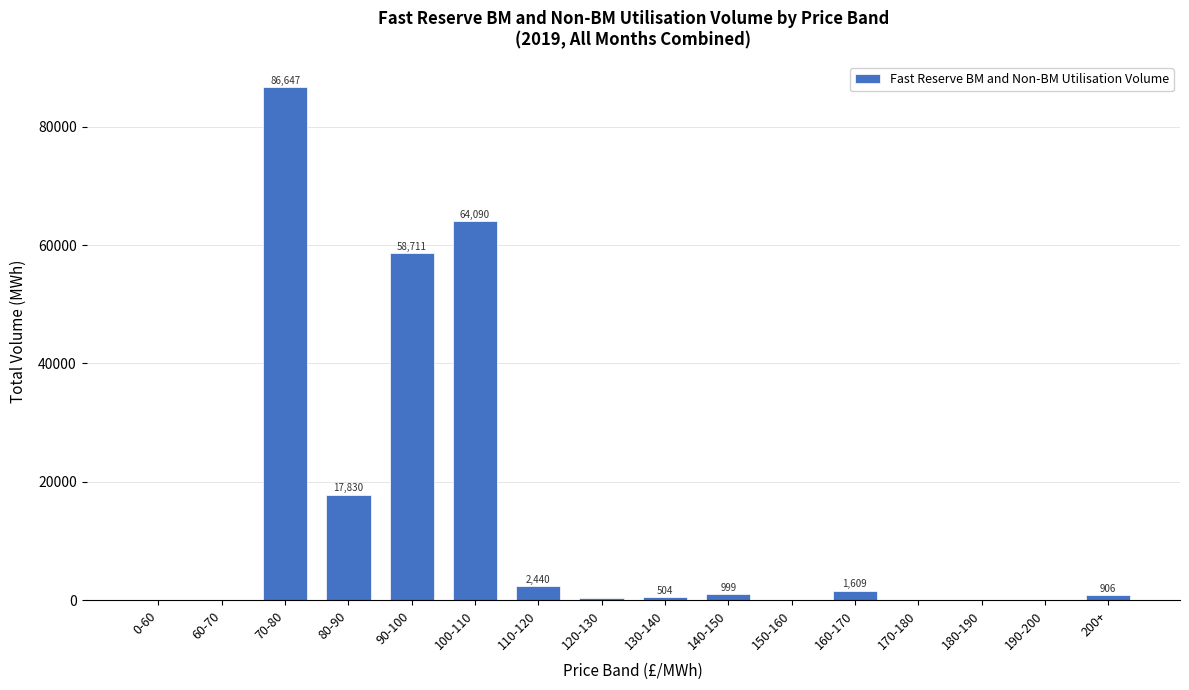

Which has a higher value, 160-170 or 180-190?

160-170